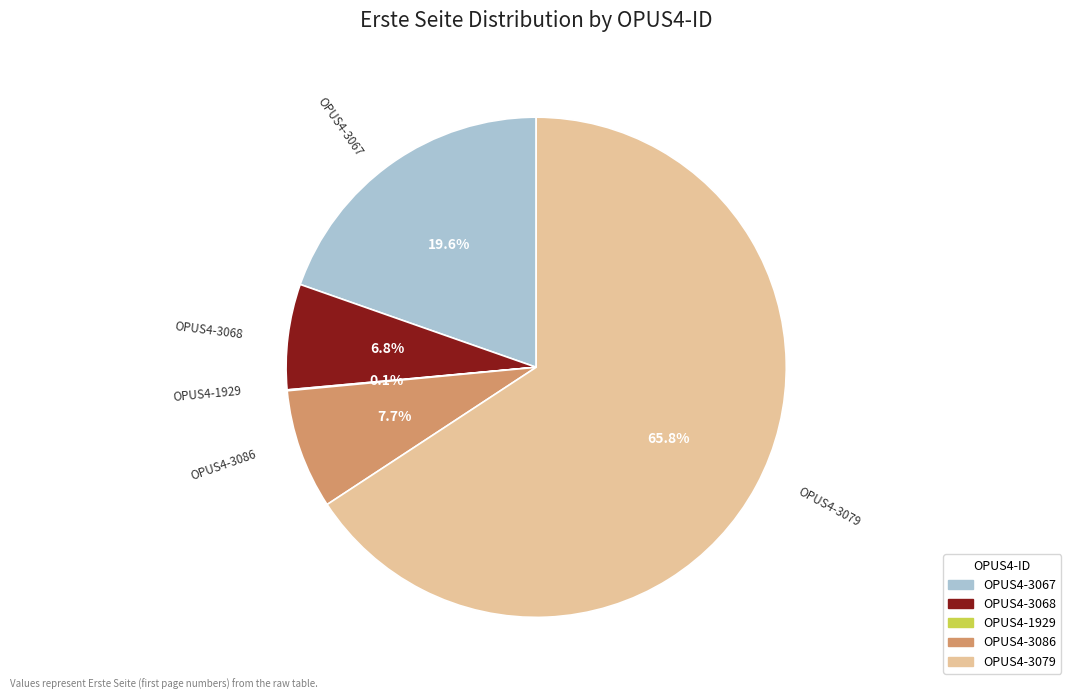

Approximately how many times larger is the value at OPUS4-3086 compared to OPUS4-3067?

0.4